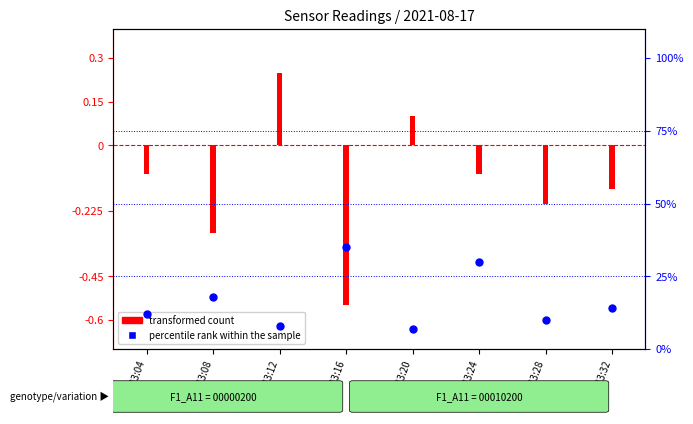

What is the change in value from 13:08 to 13:24?

+12.0